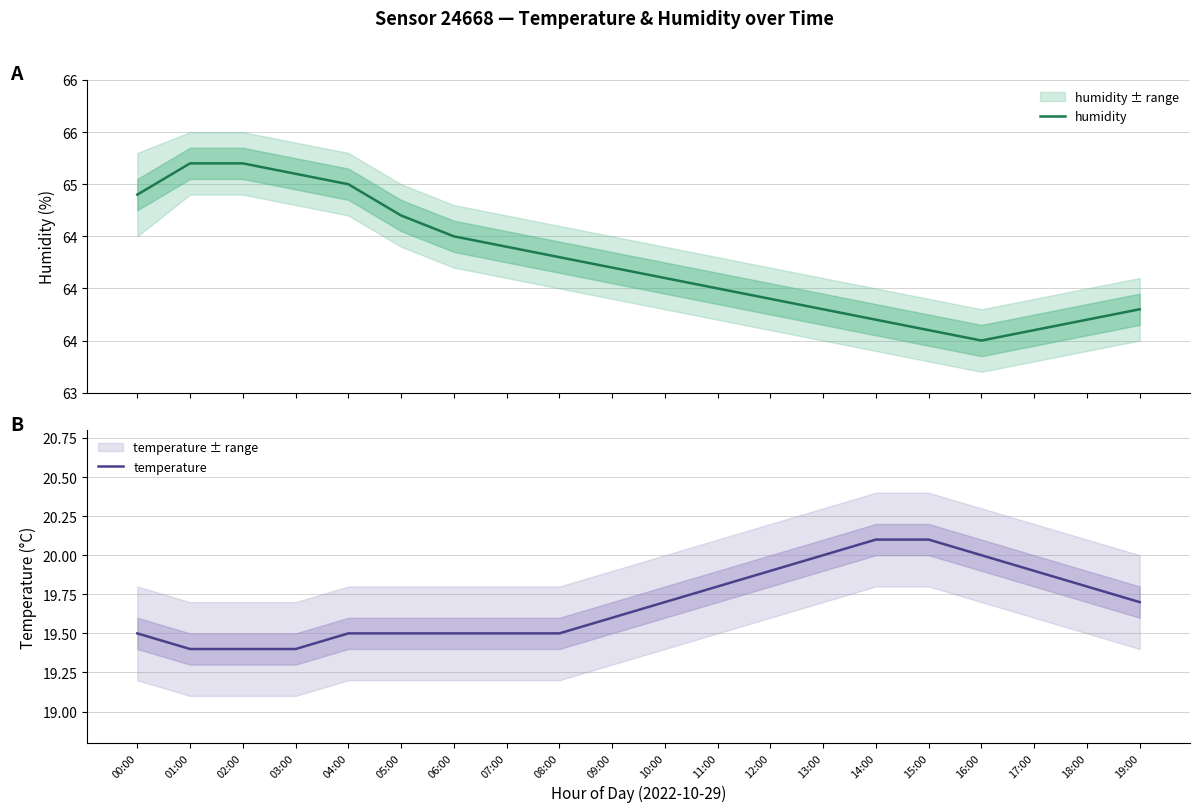

Rank the series by their average value, from lowest to highest.

temperature, humidity